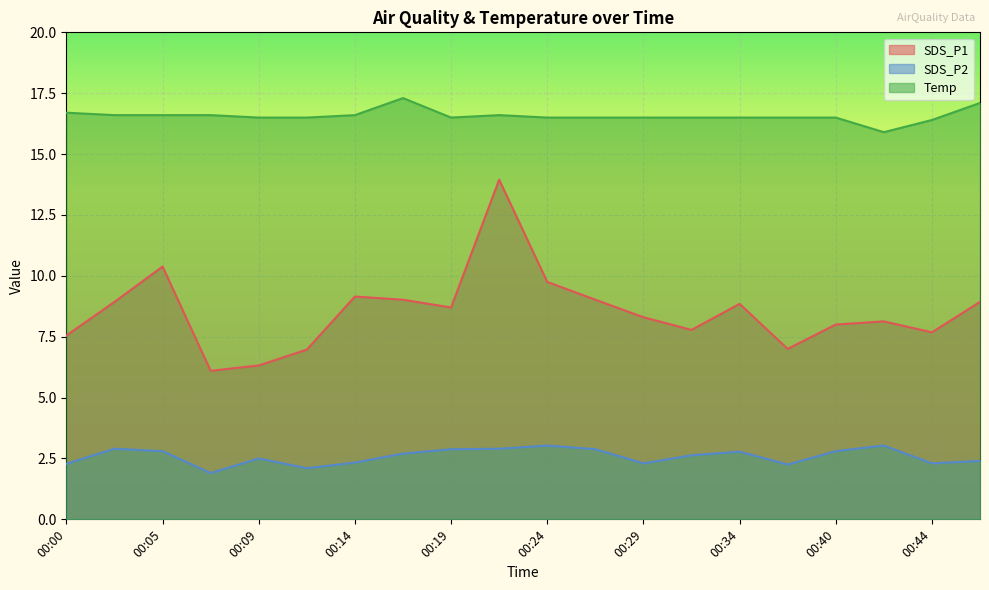

What is the minimum value for Temp?

15.9